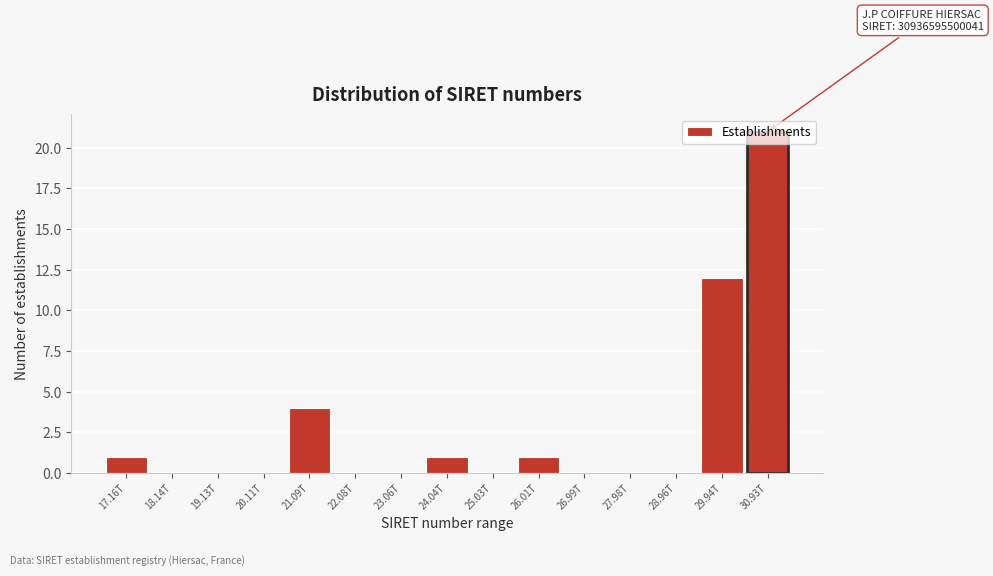

True or false: the data shows 2 at 21.09T.

False